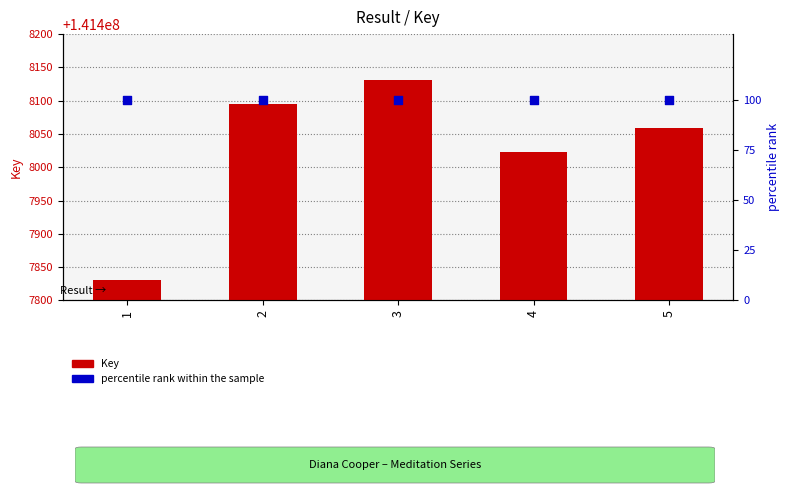

What are all the series names shown in the legend?

Key, percentile rank within the sample